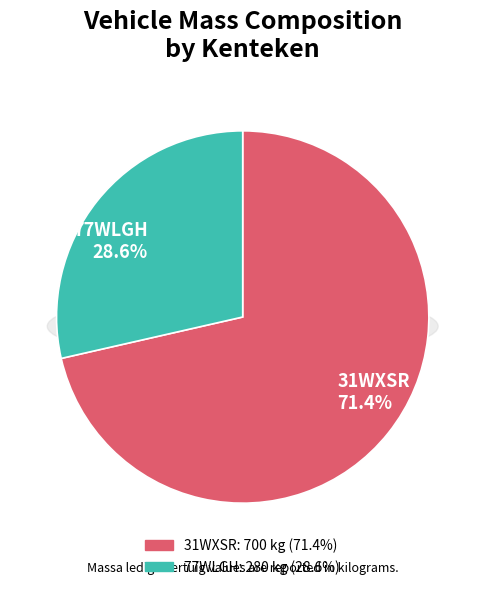

Do 77WLGH and 31WXSR together represent more than half of the pie?

Yes